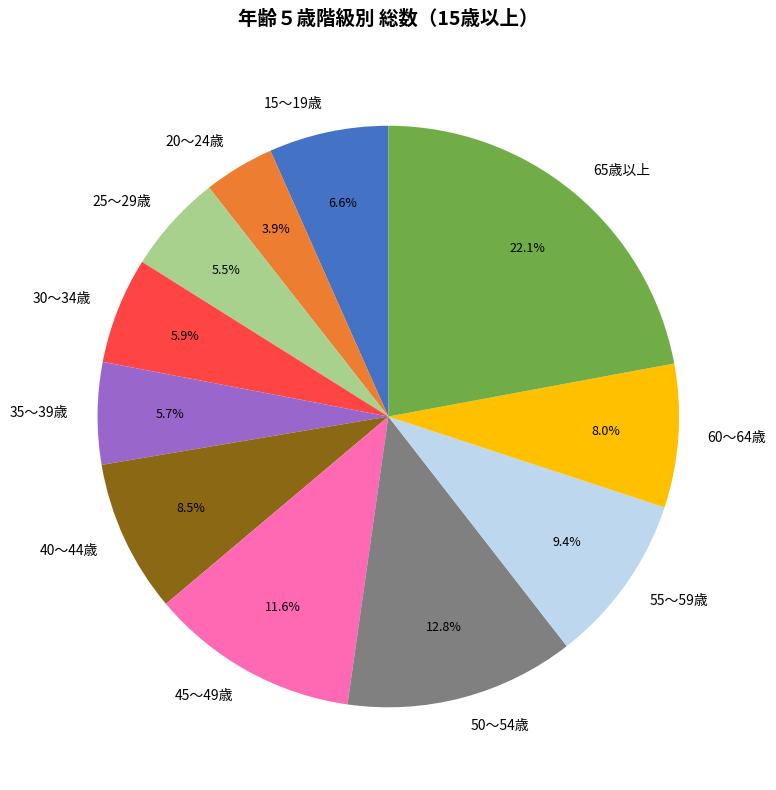

Which category has the smallest portion of the pie?

20～24歳